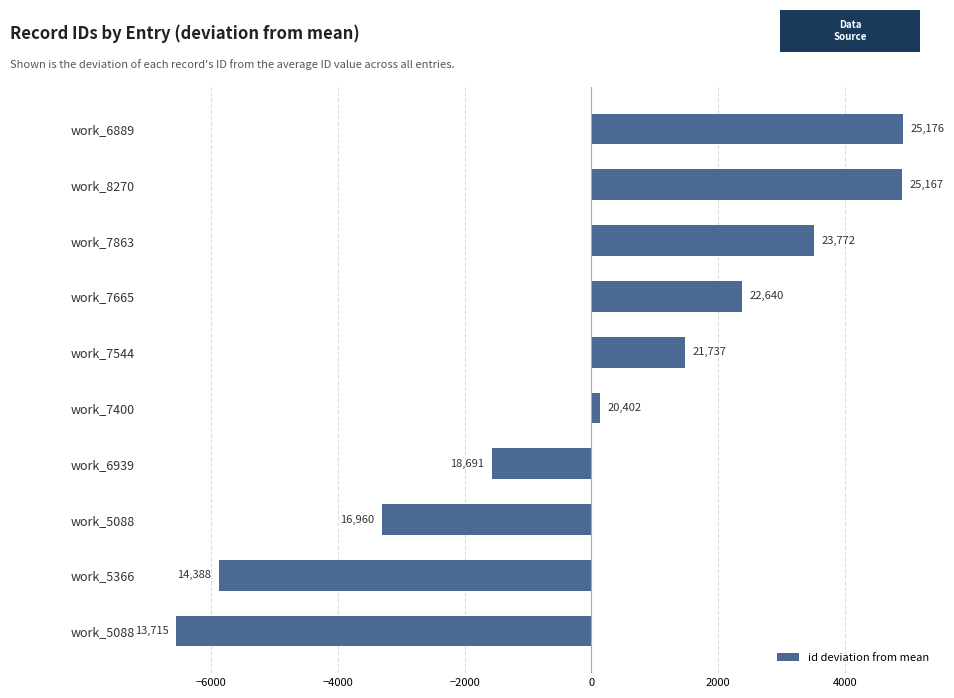

Are the bars horizontal?

Yes